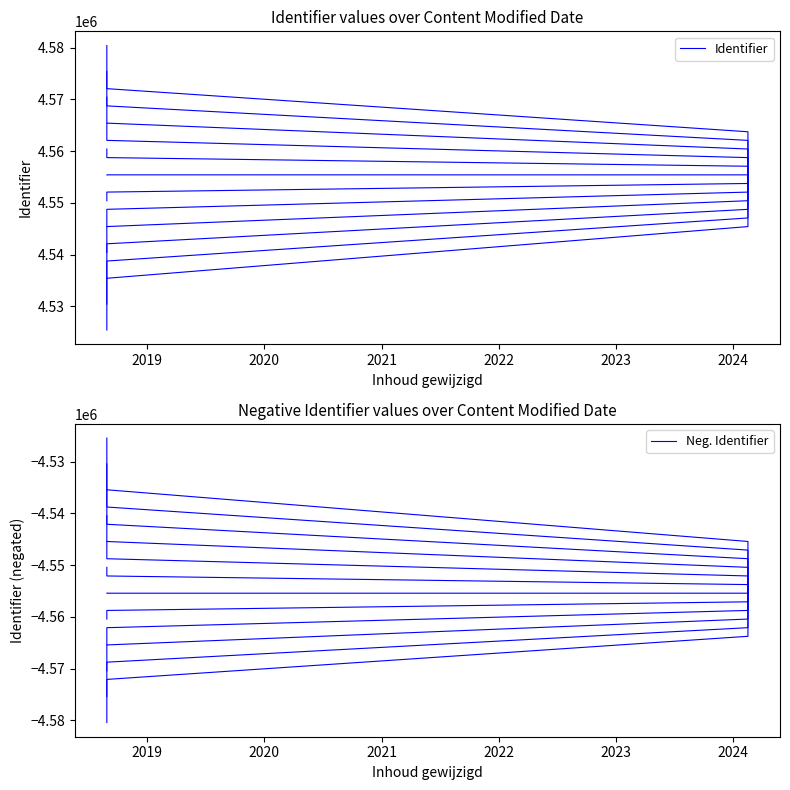

True or false: Identifier and Neg. Identifier intersect in this chart.

False